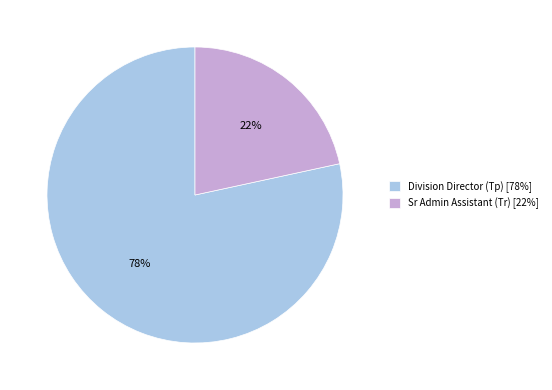

The Sr Admin Assistant (Tr) slice represents 8% of the pie. True or false?

False